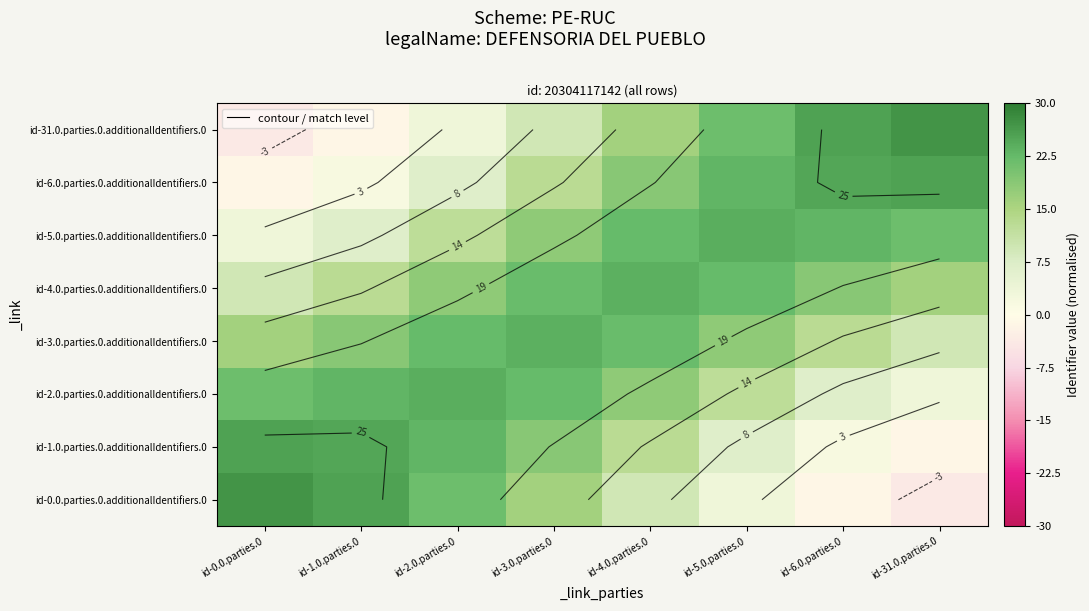

Rank the categories by id-31.0.parties.0.additionalIdentifiers.0 value from lowest to highest.

id-0.0.parties.0, id-1.0.parties.0, id-2.0.parties.0, id-3.0.parties.0, id-4.0.parties.0, id-5.0.parties.0, id-6.0.parties.0, id-31.0.parties.0